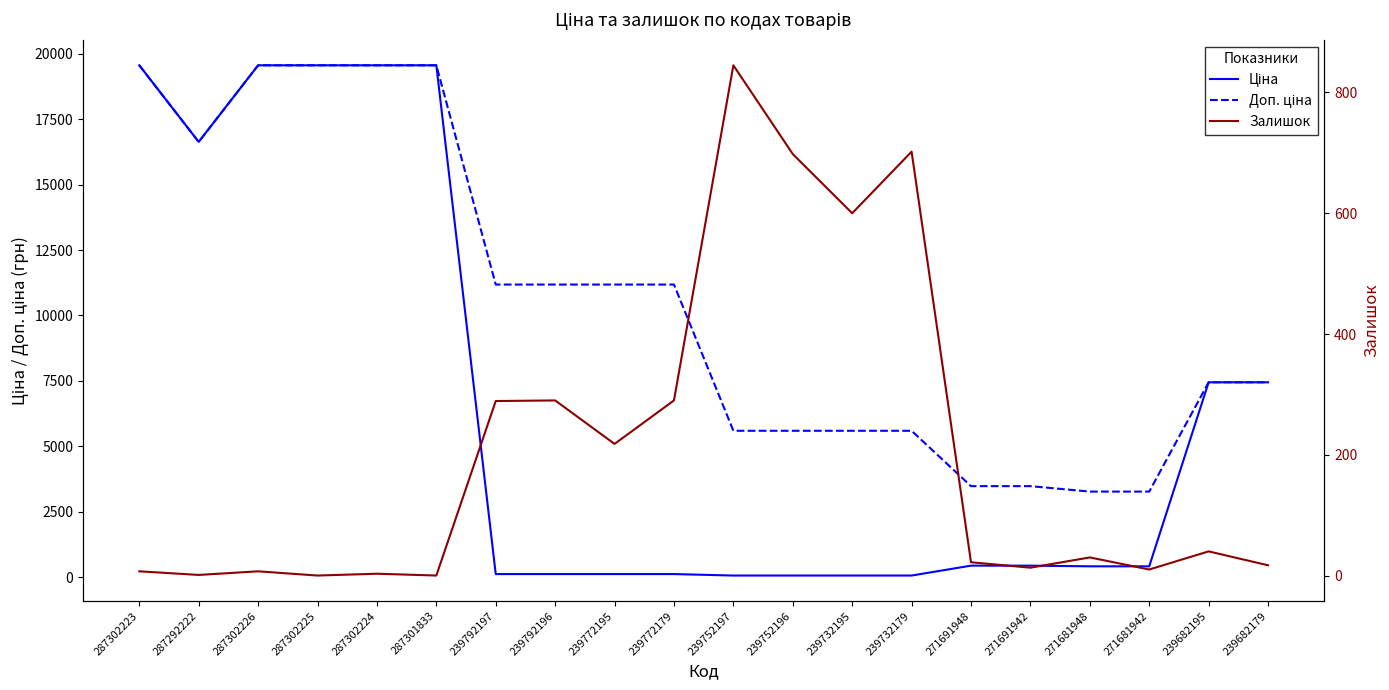

The Доп. ціна series shows 13474.9 at 287302224. True or false?

False